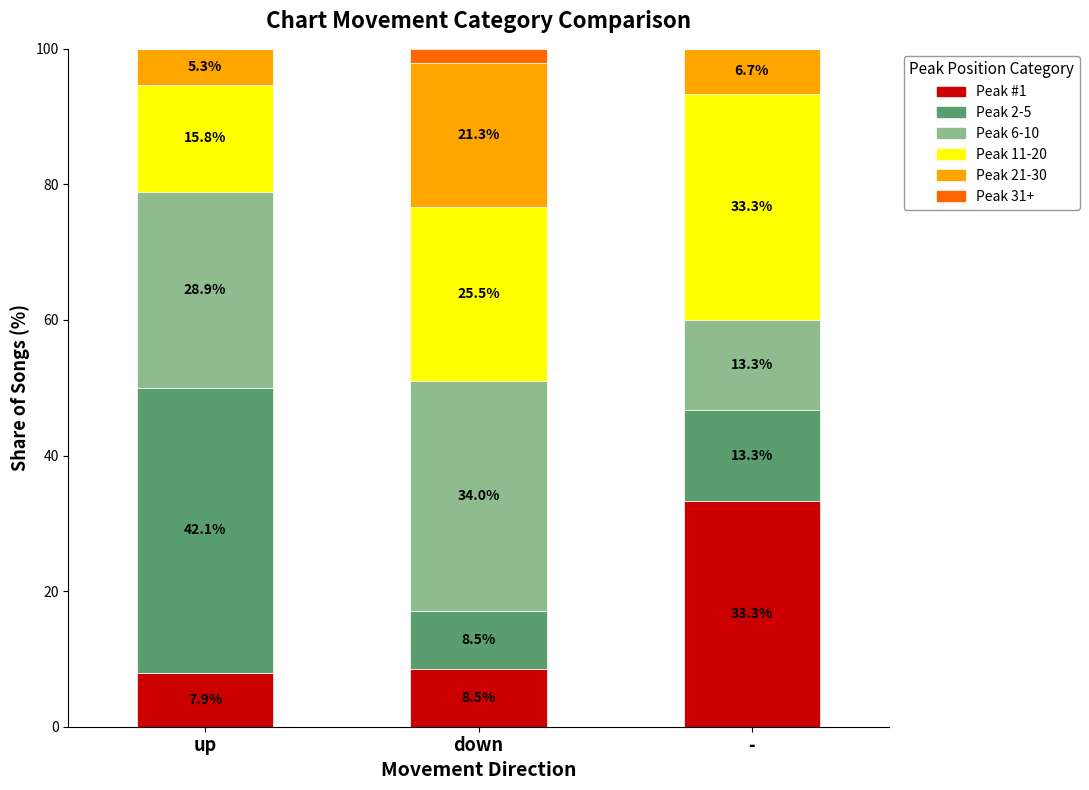

What value does the Peak #1 series have at -?

33.3